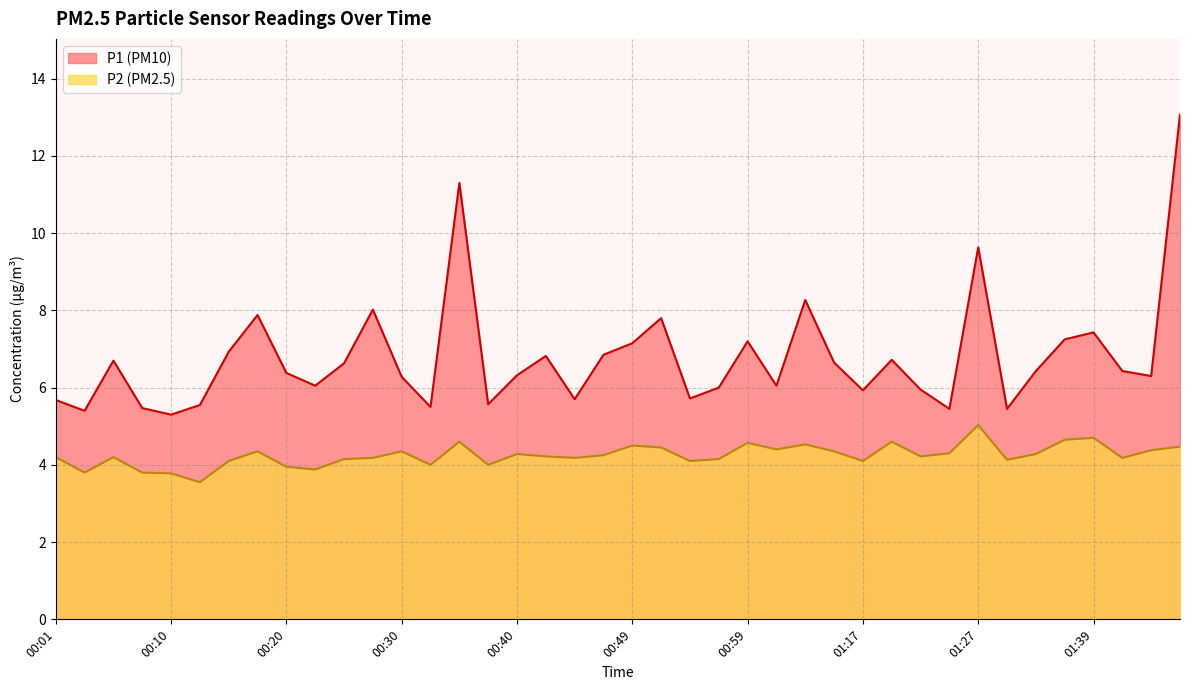

True or false: P2 and P1 intersect in this chart.

False